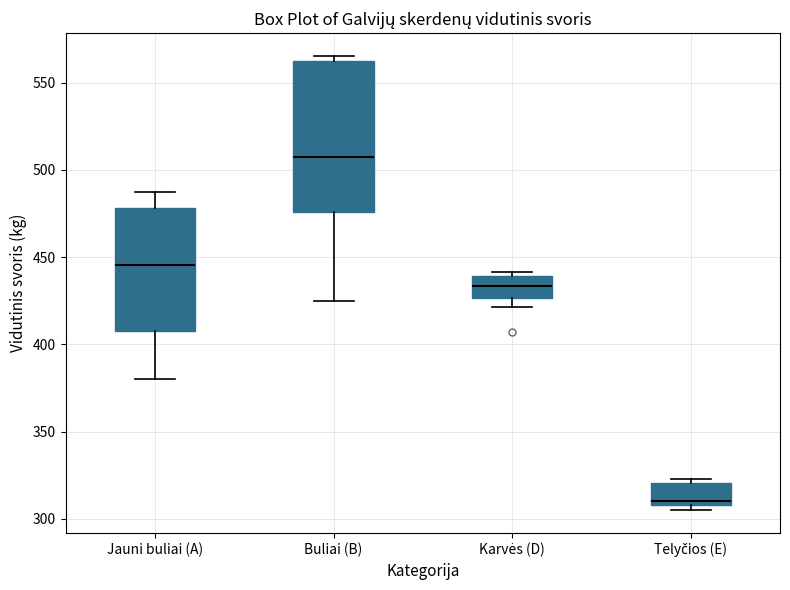

Reading left to right, read every box against the y-axis: the position of its median line, the range the box covers, and the ends of its whiskers. The values are not printed on the chart, so give them approximately, as read against the axis.

Jauni buliai (A): median 445, box 410 to 480, whiskers 380 to 485
Buliai (B): median 510, box 475 to 560, whiskers 425 to 565
Karvės (D): median 435, box 425 to 440, whiskers 420 to 440 (just above the box's upper edge)
Telyčios (E): median 310 (just above the box's lower edge), box 310 to 320, whiskers 305 to 325